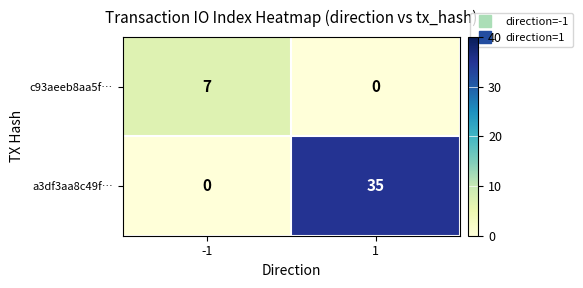

What is the sum of all c93aeeb8aa5f… values?

7